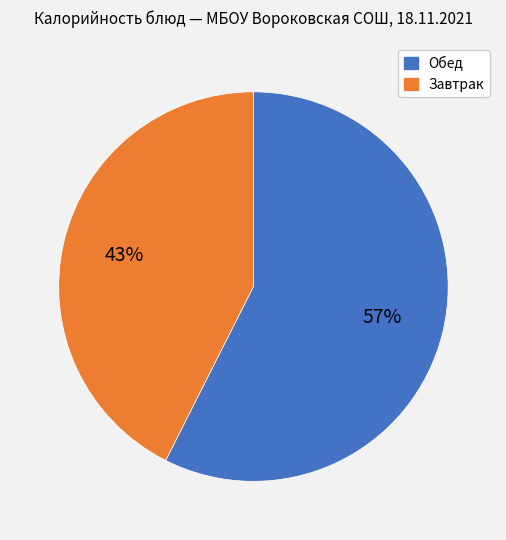

To the nearest percent, what is the average slice percentage?

50%